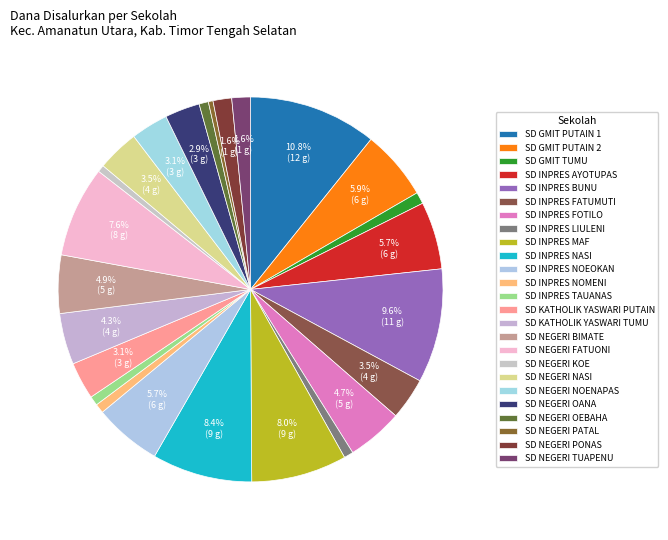

What percentage is the SD NEGERI OEBAHA slice, to the nearest percent?

1%